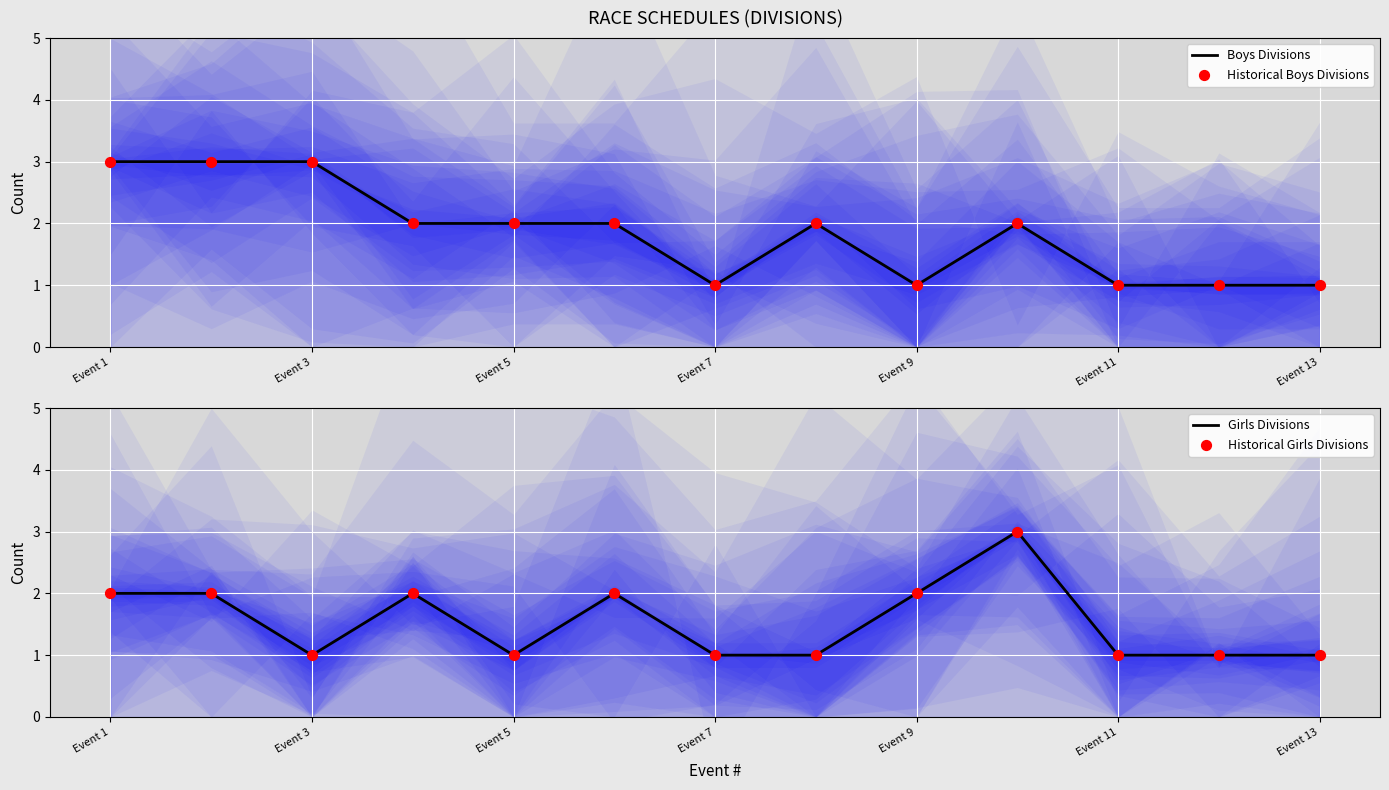

At how many categories does at least one series exceed 2?

4